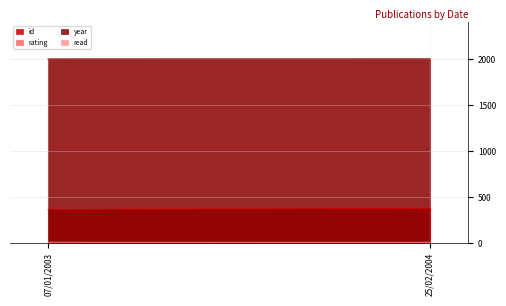

What is the spread (max minus min) of values at 25/02/2004?

2003